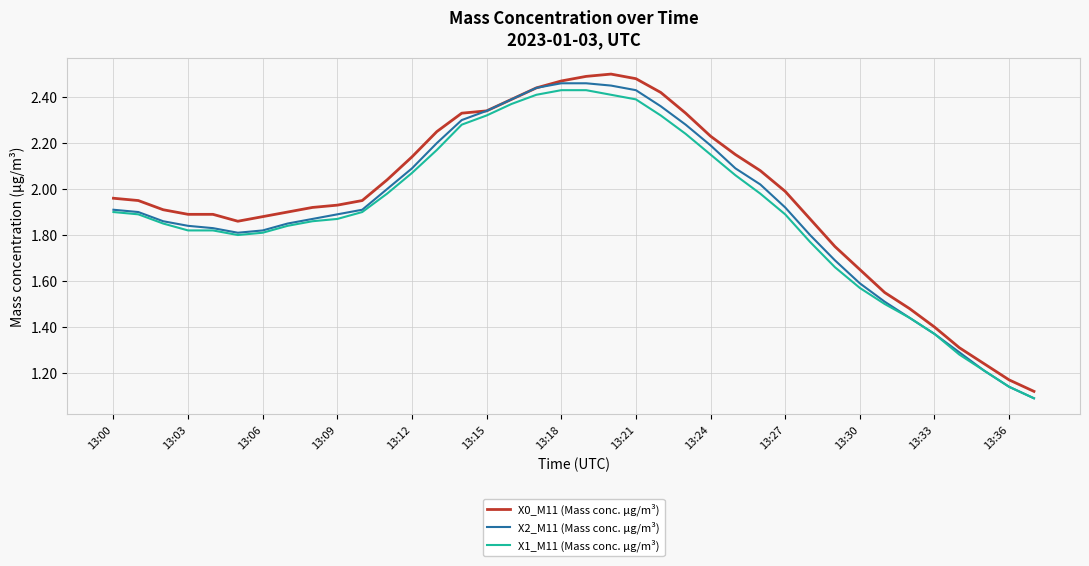

Which series has the largest range (max minus min)?

X0_M11 (Mass conc. μg/m³)